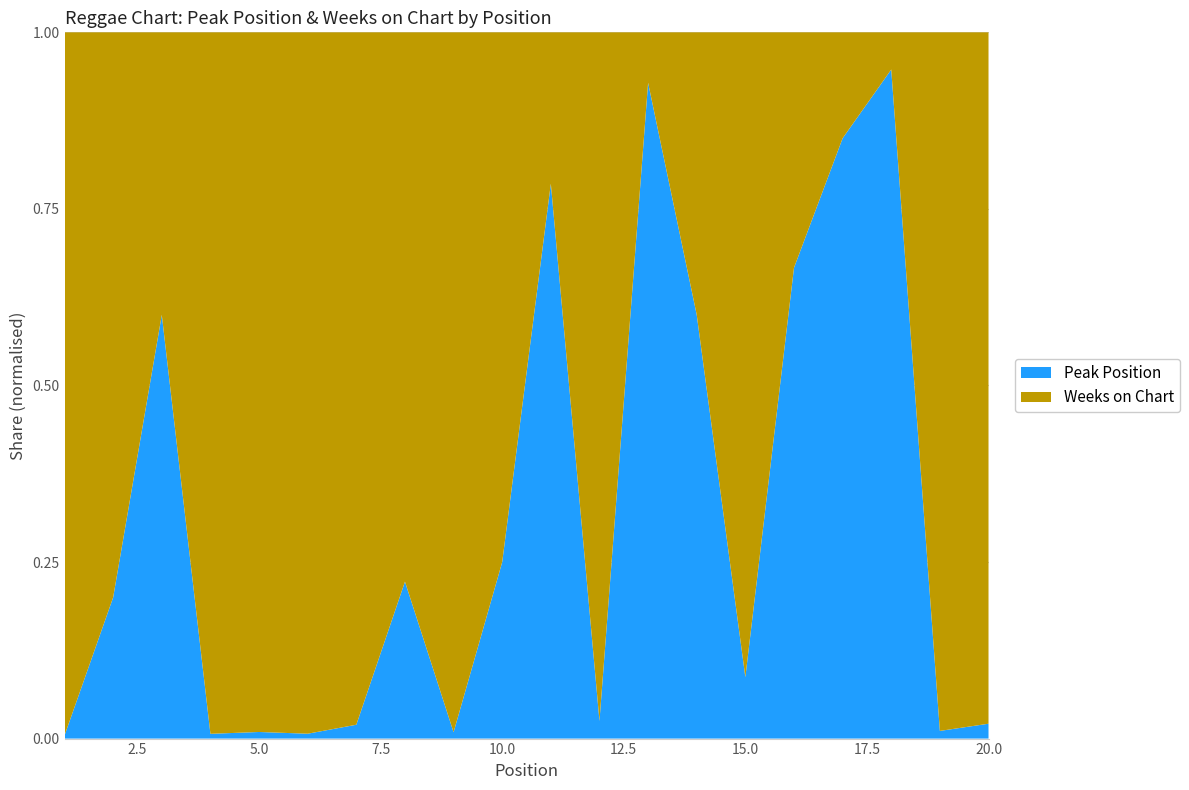

Reading right to left, what are all the values shown in this chart?

Peak Position: 2	1	18	17	6	2	3	13	2	11	4	1	2	2	1	1	1	3	2	1
Weeks on Chart: 93	91	1	3	3	21	2	1	78	3	12	110	7	100	144	106	147	2	8	224